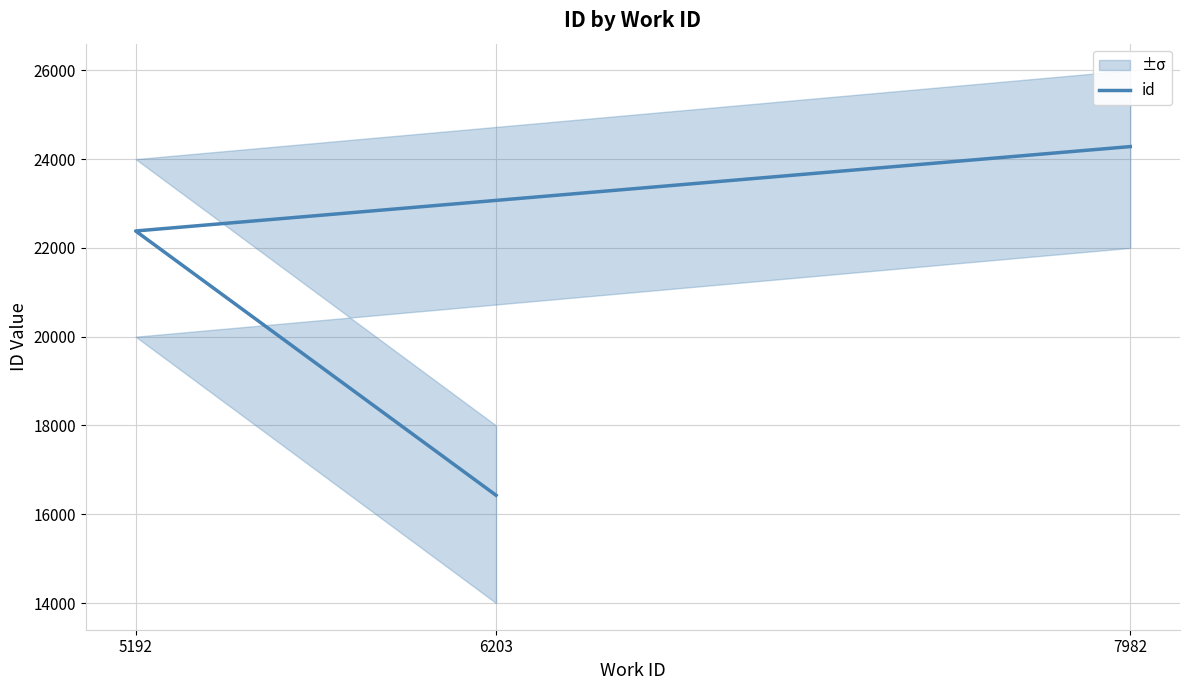

At which category does the chart reach its minimum across all series?

6203